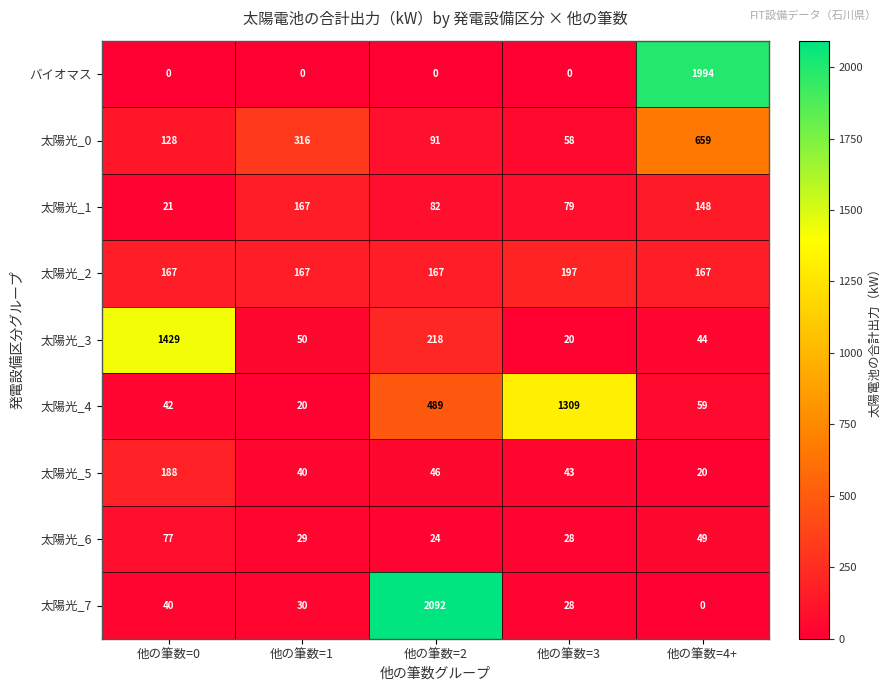

What is the greatest value displayed?

2092